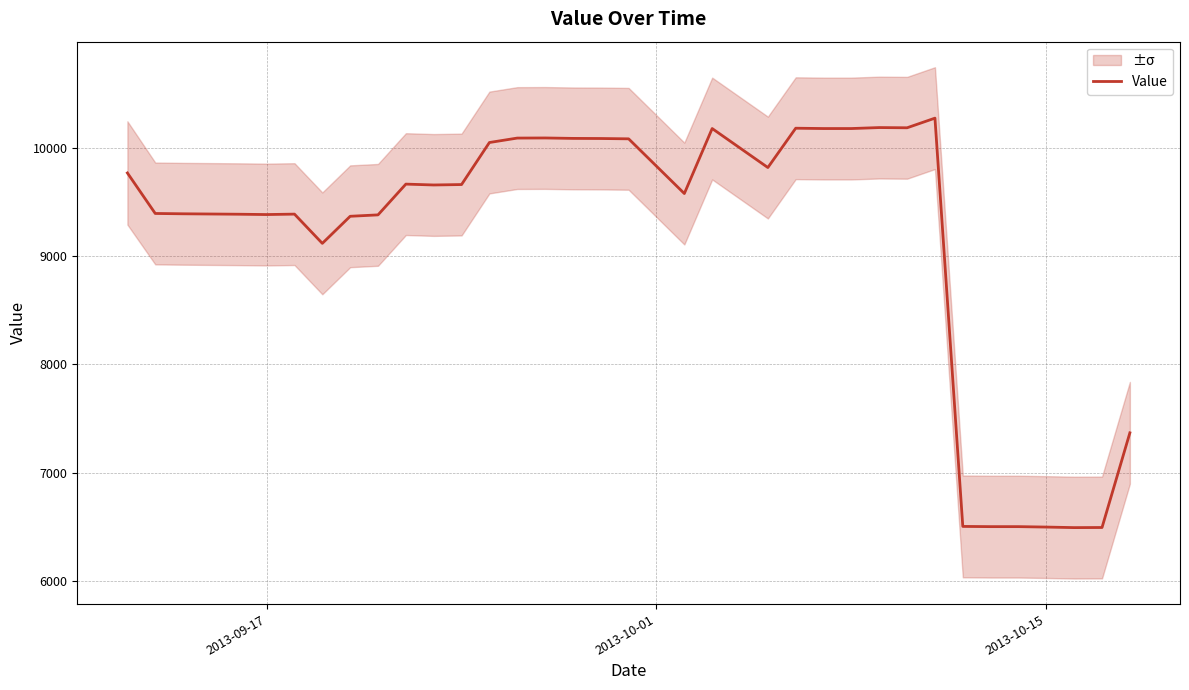

What is the minimum value for Value?

6494